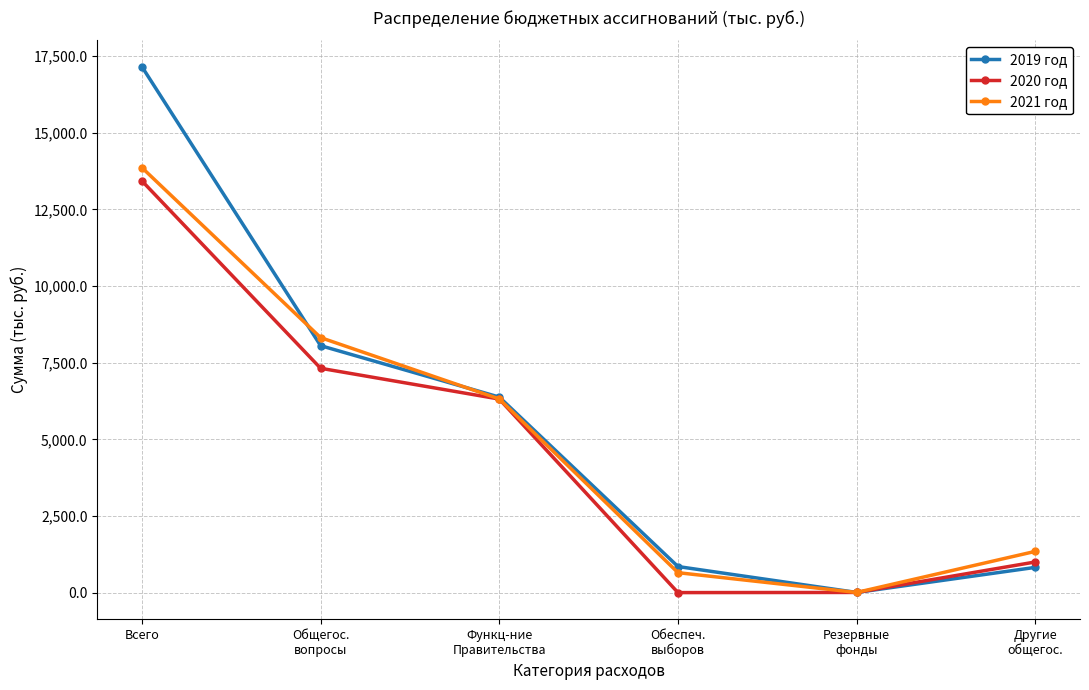

At which label is 2020 год closest to 6715?

Функц-ние
Правительства